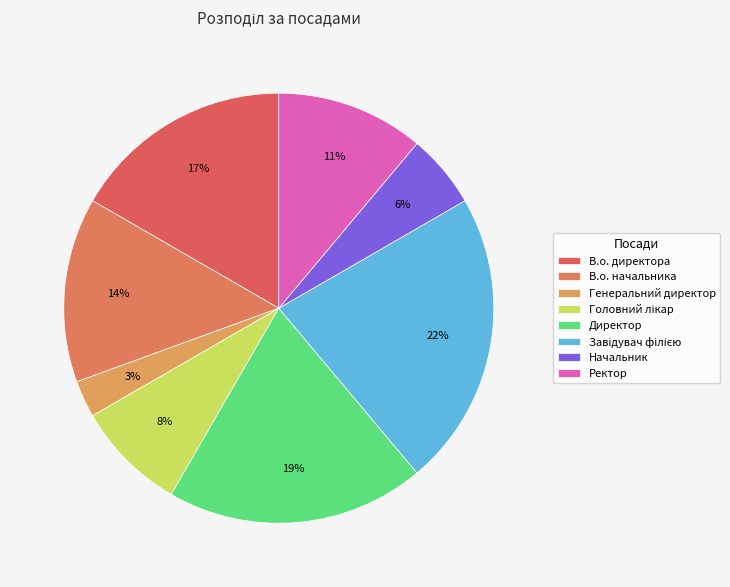

The Начальник slice represents 6% of the pie. True or false?

True